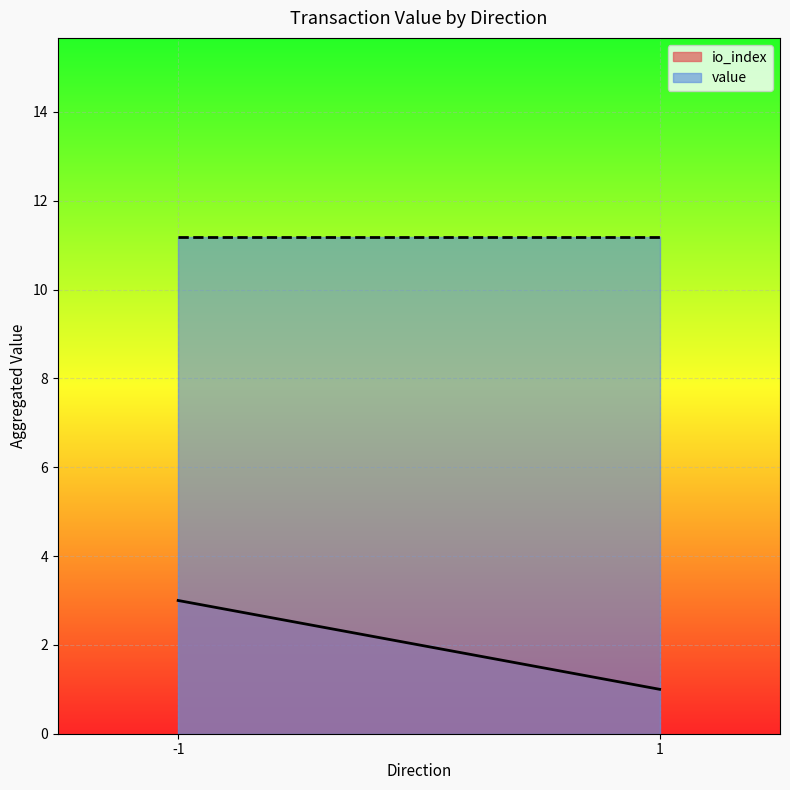

Is it true that io_index equals 2.9 at -1?

False